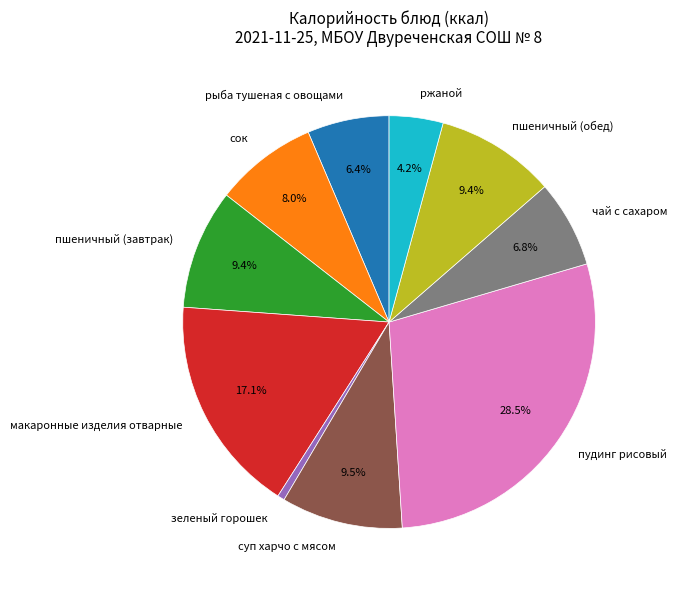

To the nearest percent, what is the combined percentage of сок and суп харчо с мясом?

18%